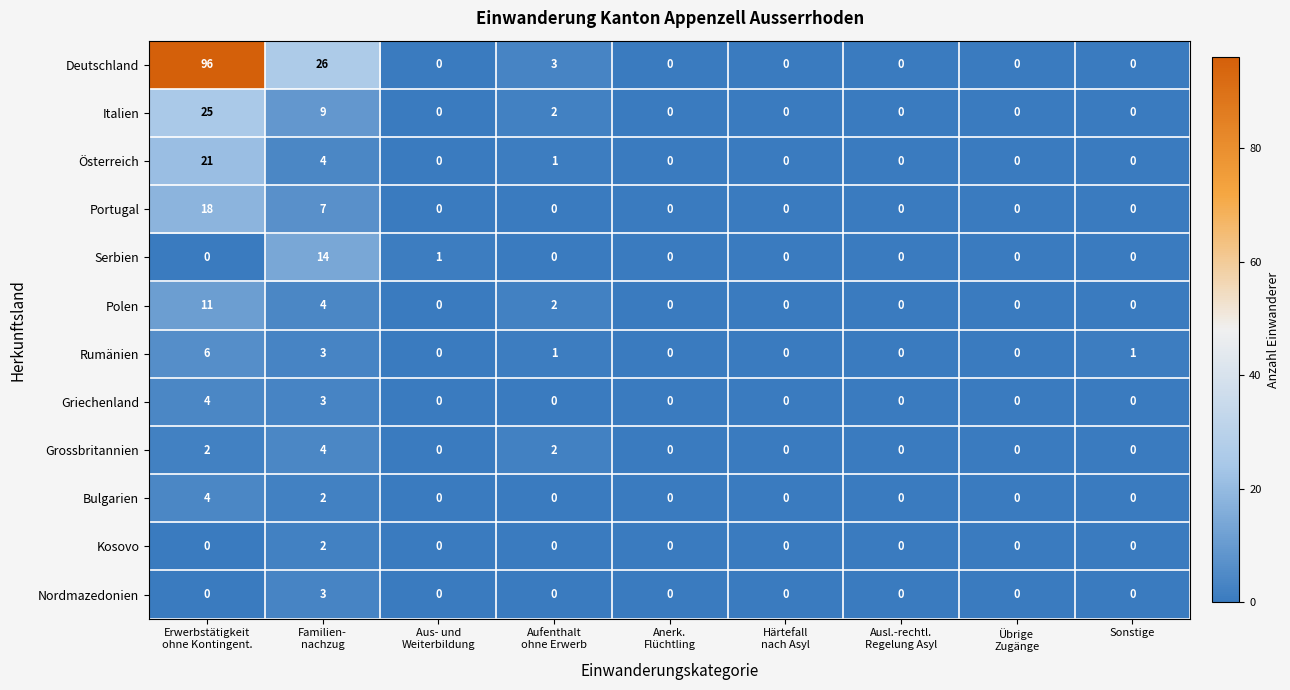

What is the greatest value displayed?

96